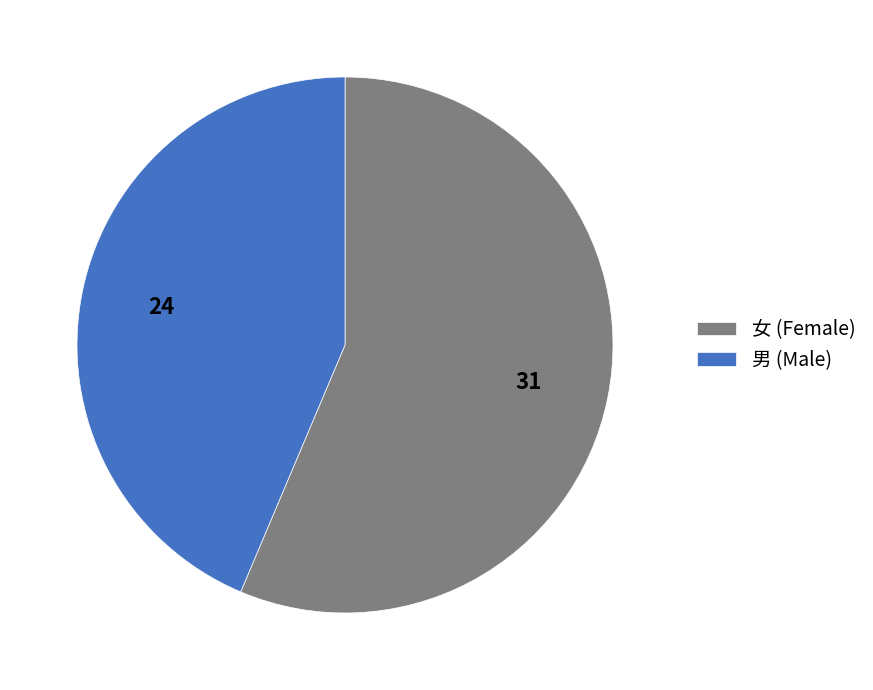

True or false: 女 (Female) accounts for 56% of the total.

True